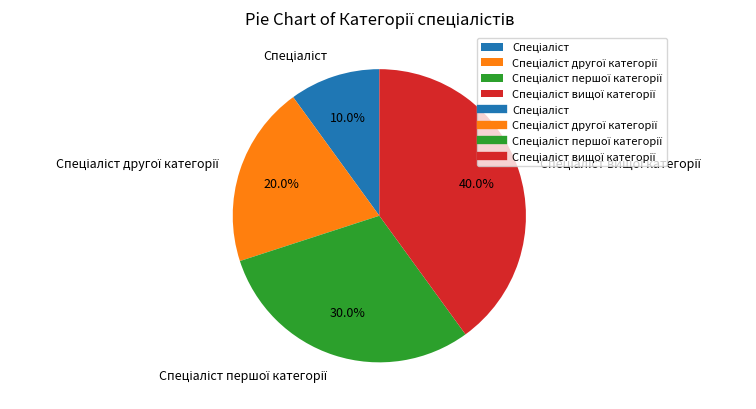

Is there any slice that represents more than half of the pie?

No